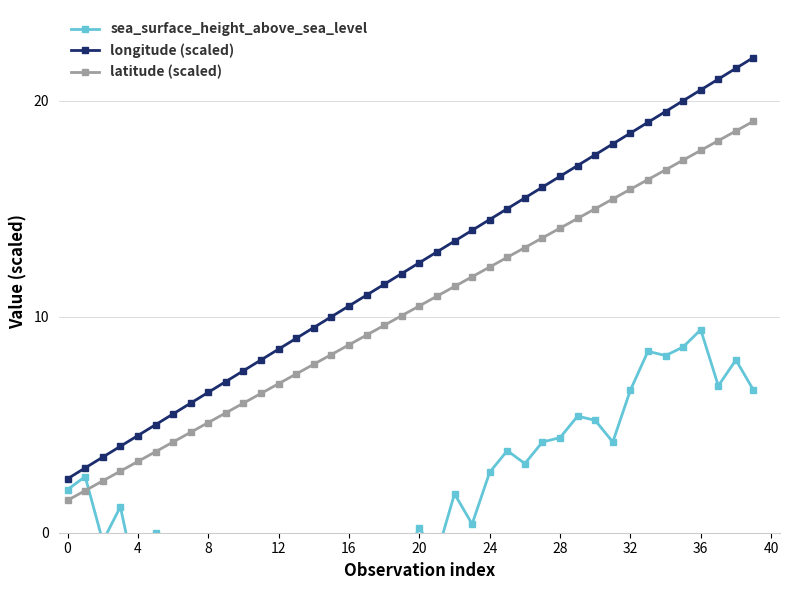

The longitude (scaled) series shows 18.5 at 32. True or false?

True